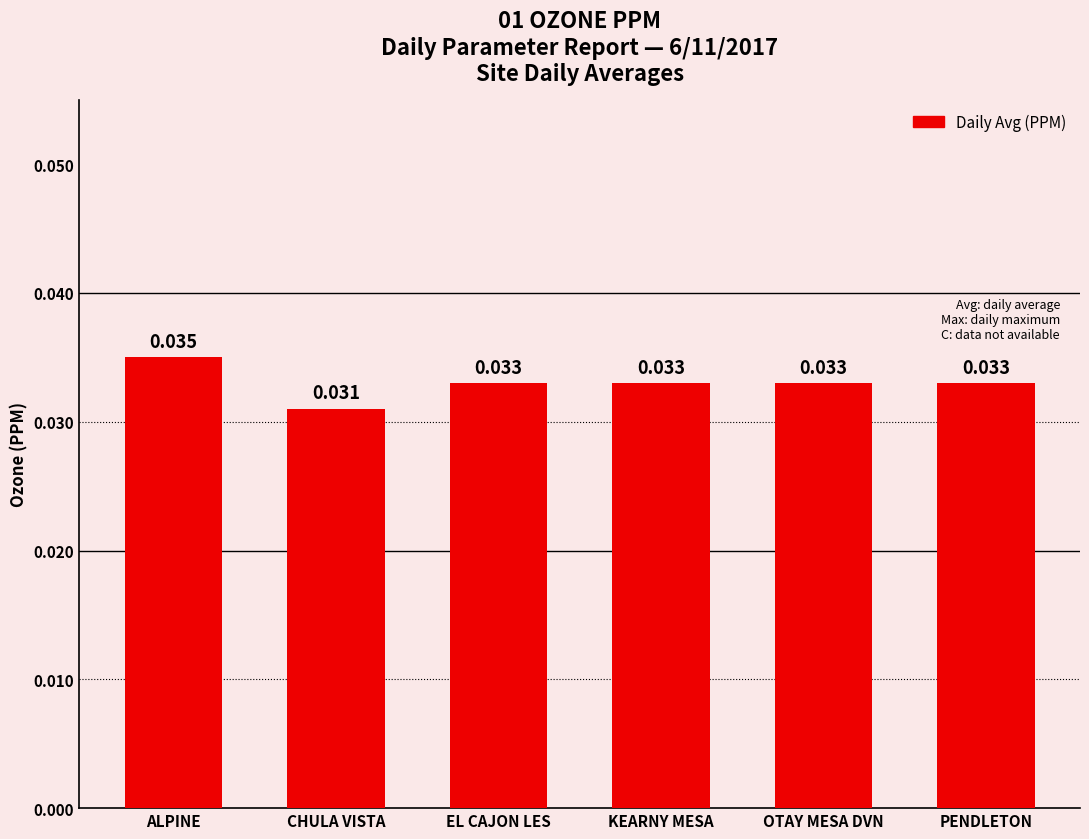

Which label corresponds to the smallest value in the chart?

CHULA VISTA